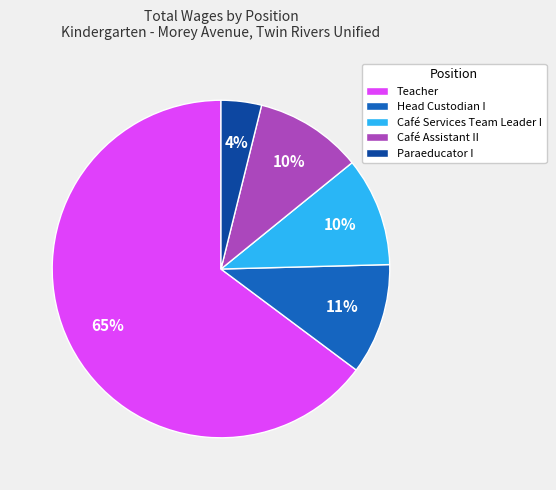

Which has a higher value, Teacher or Café Services Team Leader I?

Teacher